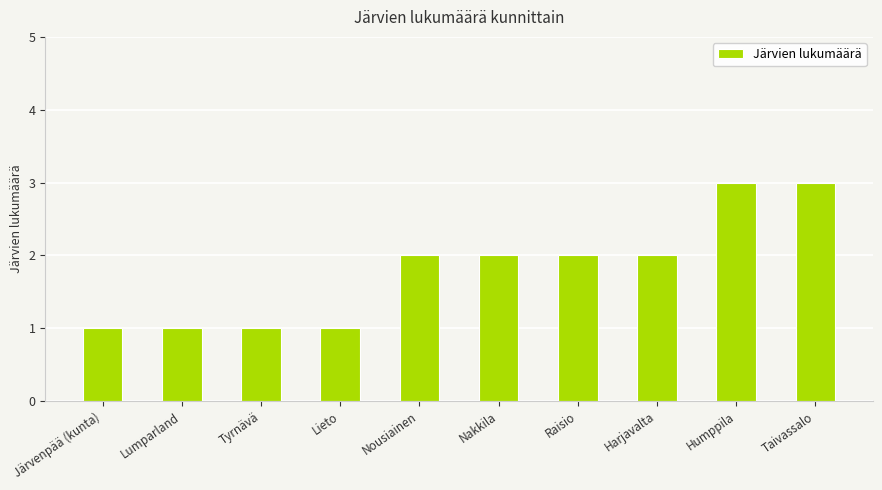

What is the maximum value shown in the chart?

3